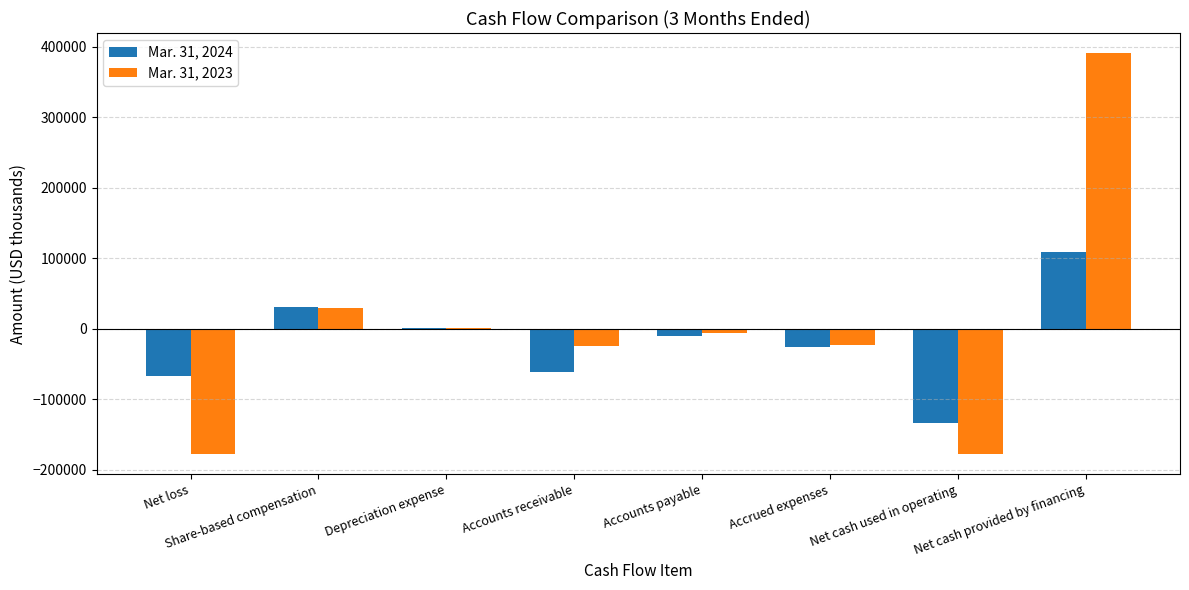

What is the greatest value displayed?

391106